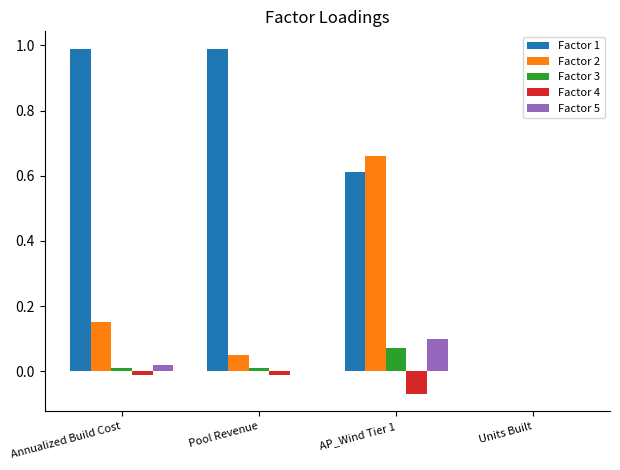

Which series has the largest range (max minus min)?

Factor 1